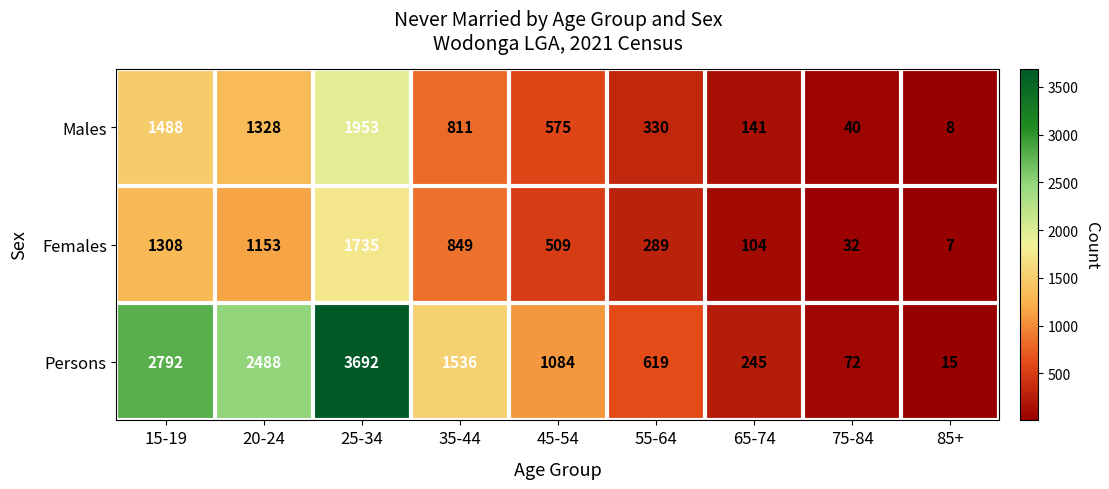

At which label does Females first exceed 509?

15-19